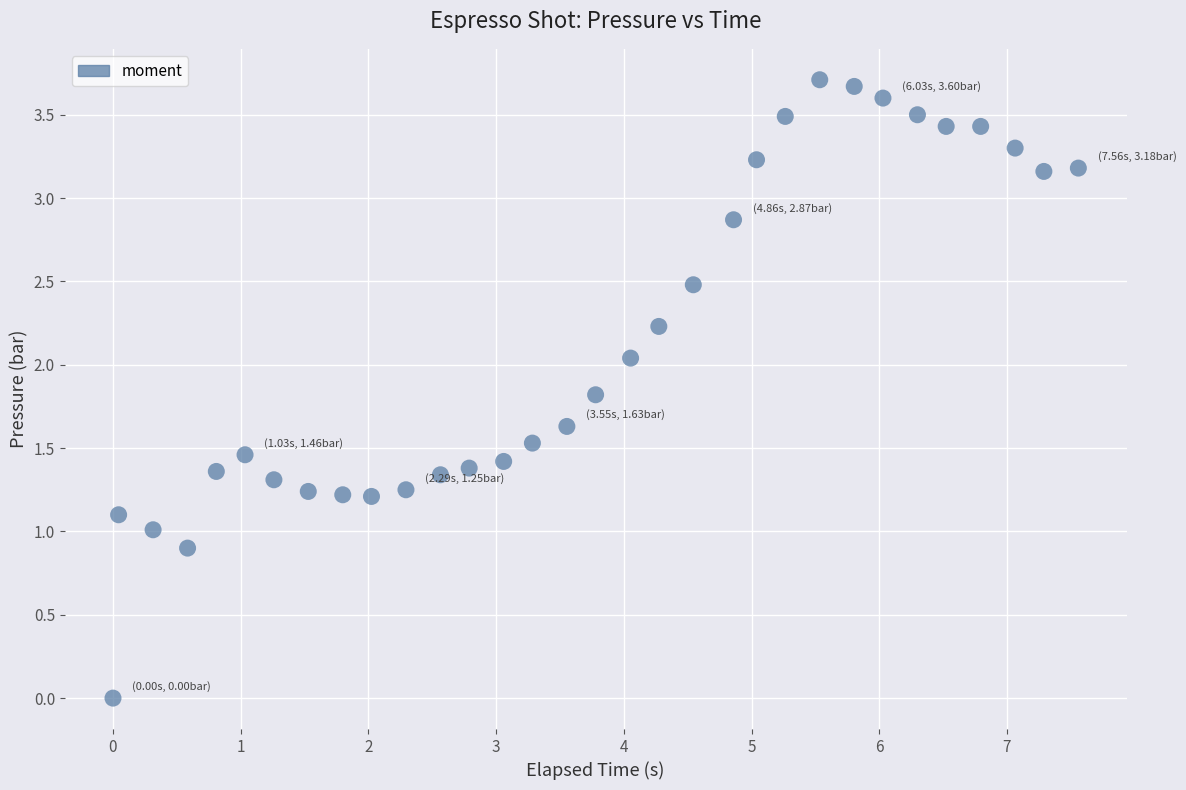

What is the range of Y values (max minus min)?

3.7